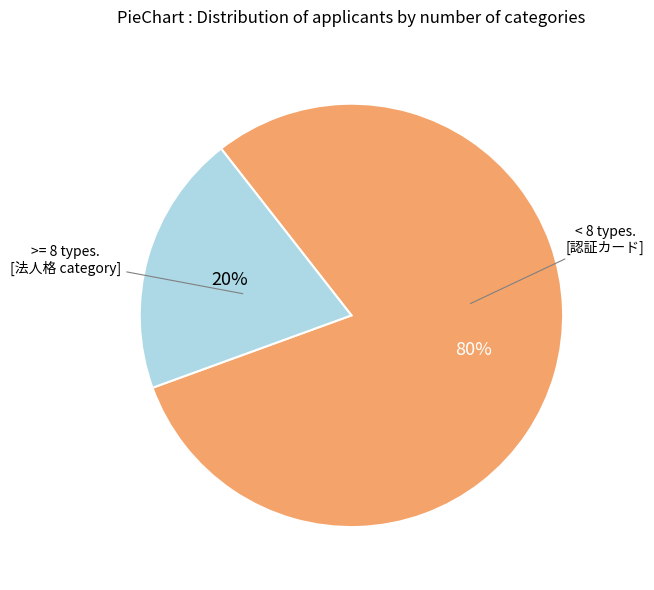

To the nearest percent, what is the difference between the largest and smallest slice percentages?

60%